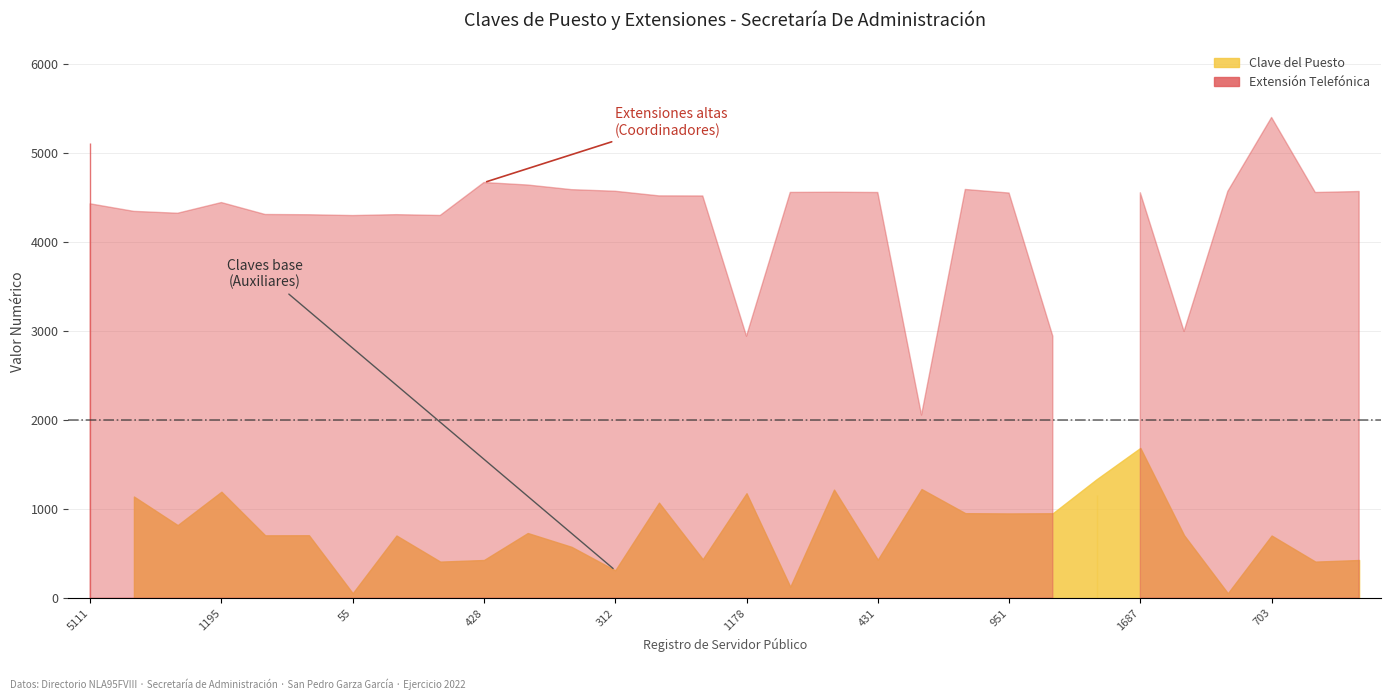

Which series ends up on top after the final intersection of Clave del Puesto and Extension?

Extension